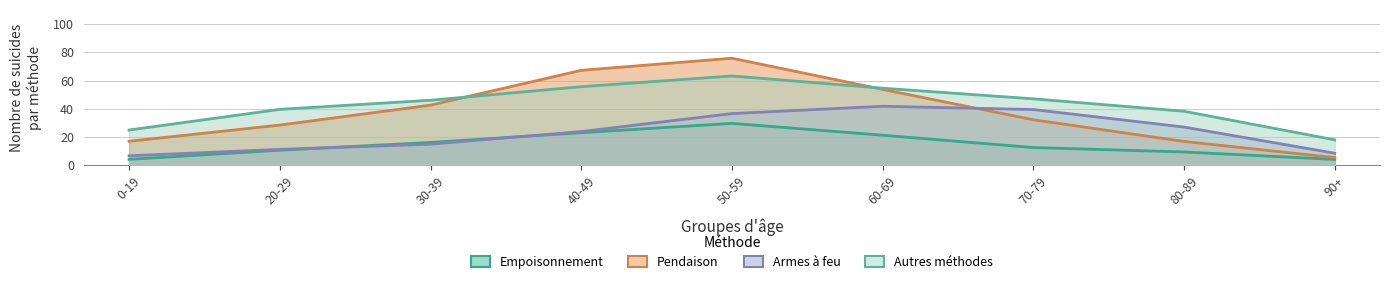

What is the label of the 9th point from the right?

0-19